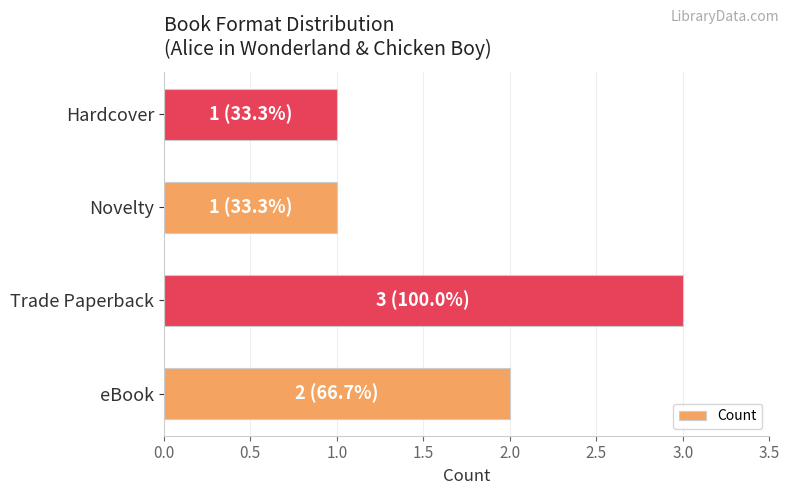

Approximately how many times larger is the value at Trade Paperback compared to Novelty?

3.0